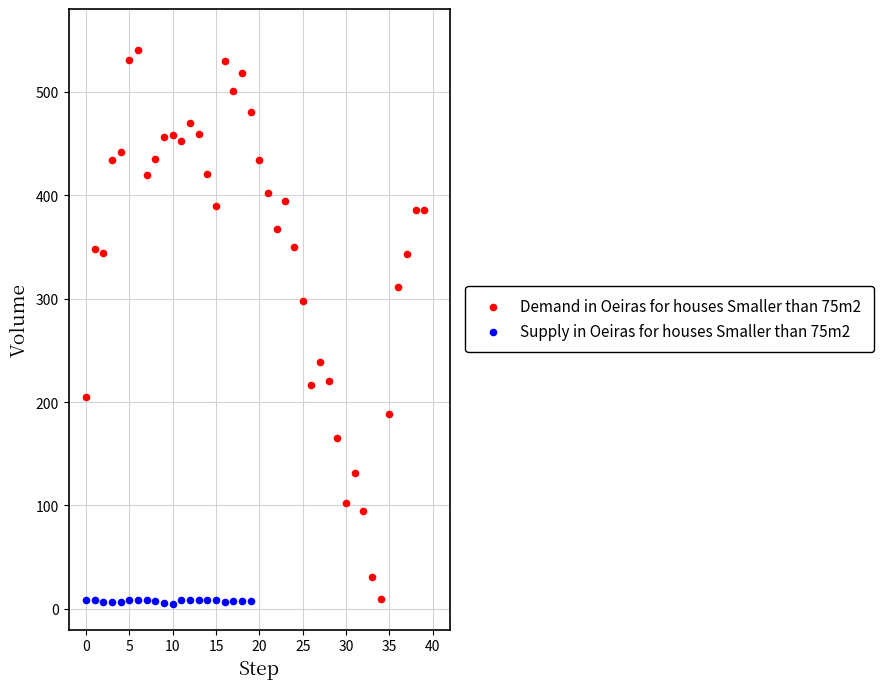

Which series has the largest Y range (max minus min)?

Demand in Oeiras for houses Smaller than 75m2